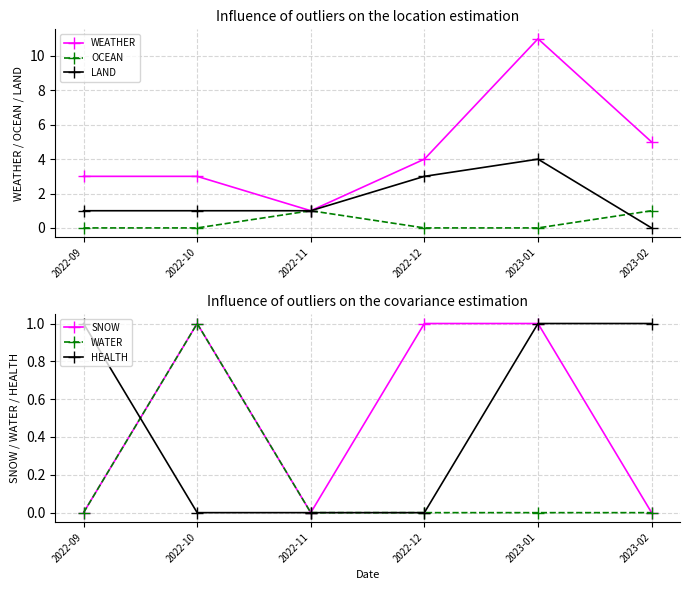

What is the total value across all series at 2022-09?

5